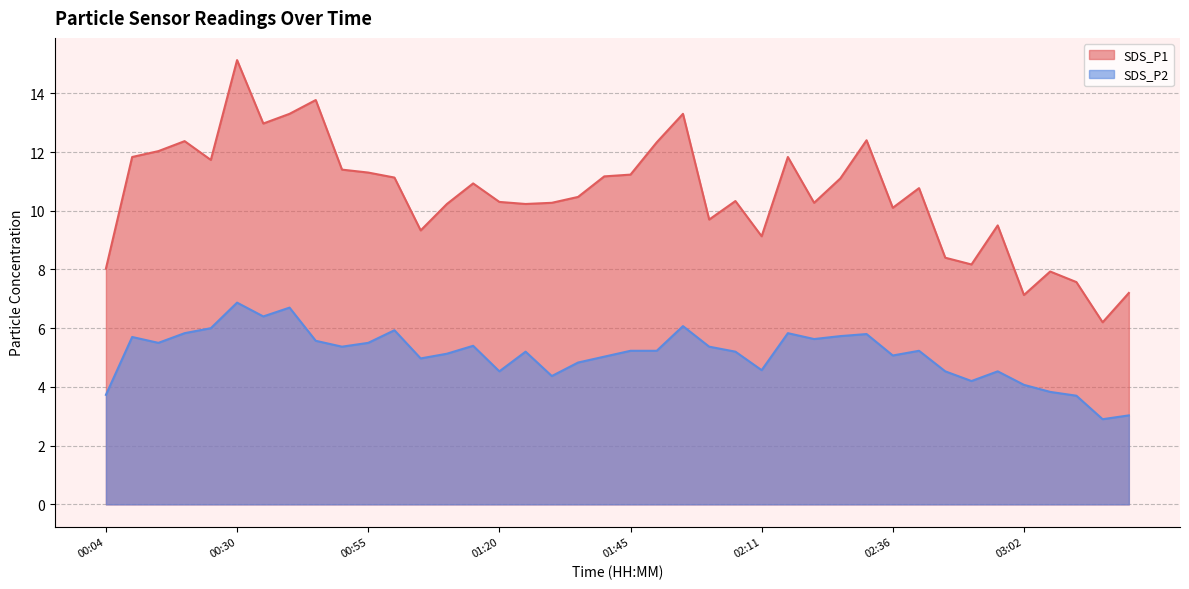

At which category is the sum across all series the highest?

00:30